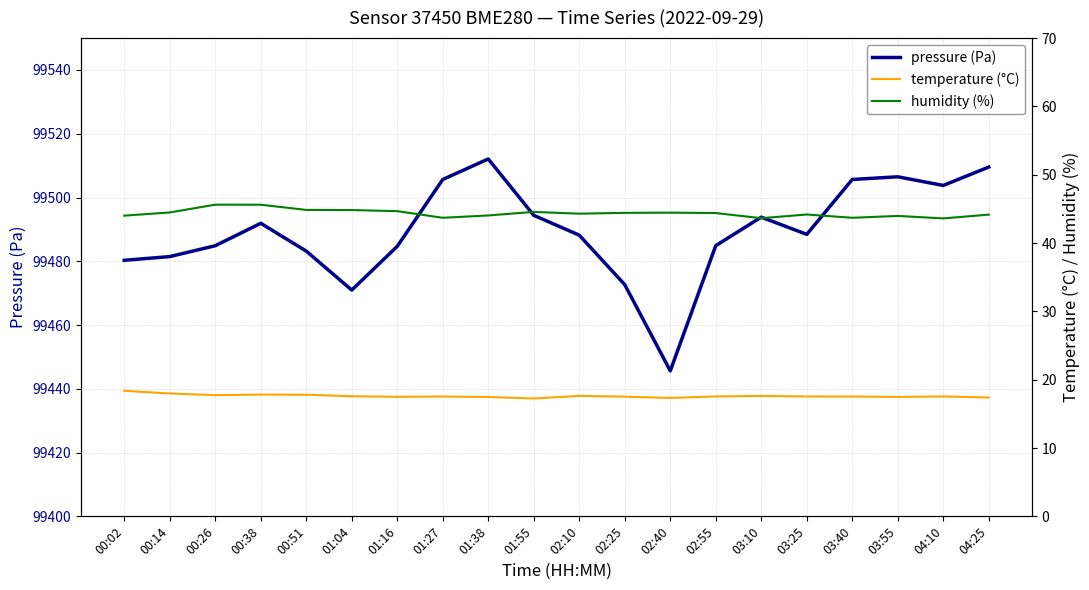

Which series changed the most between 00:14 and 03:10?

pressure (Pa)